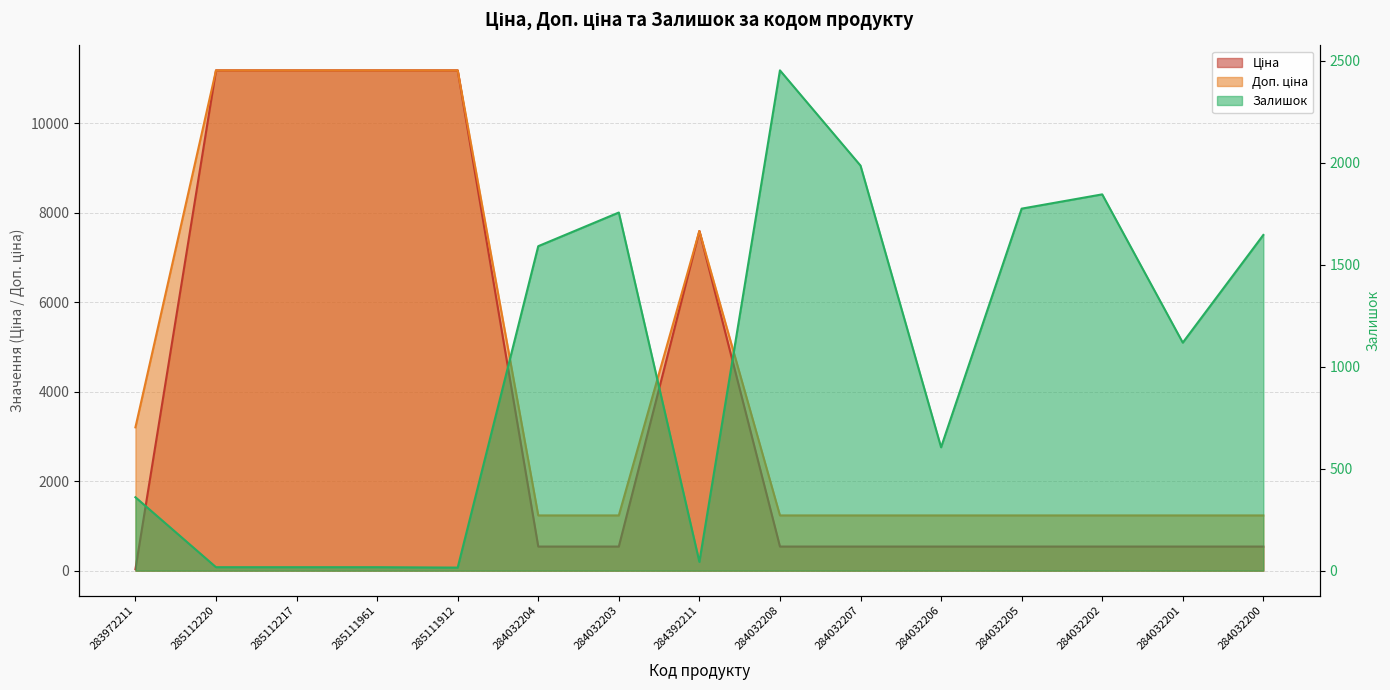

Between 284392211 and 284032201, which series saw the biggest shift?

Ціна